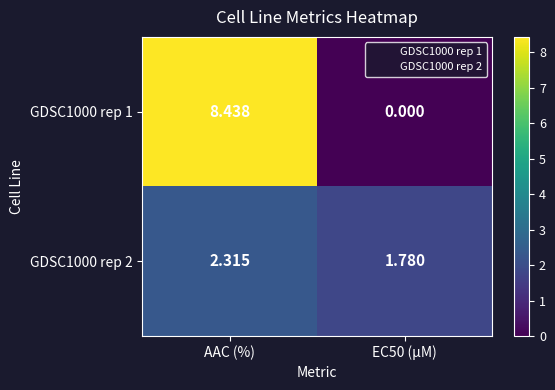

At how many categories does at least one series exceed 4?

1